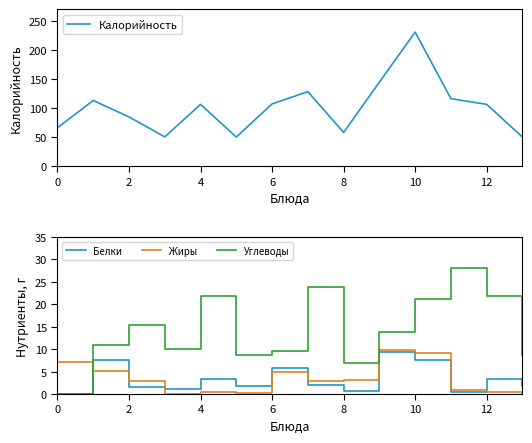

The value of Калорийность at 6 is 107.0. True or false?

True